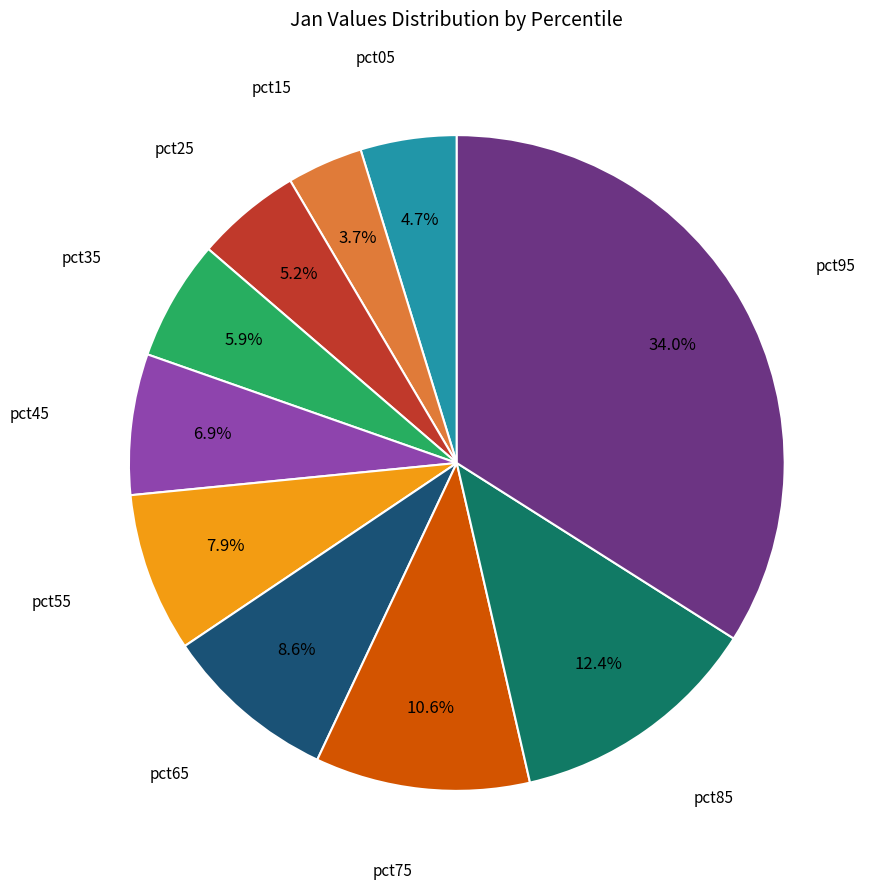

Is there a majority slice in this chart?

No